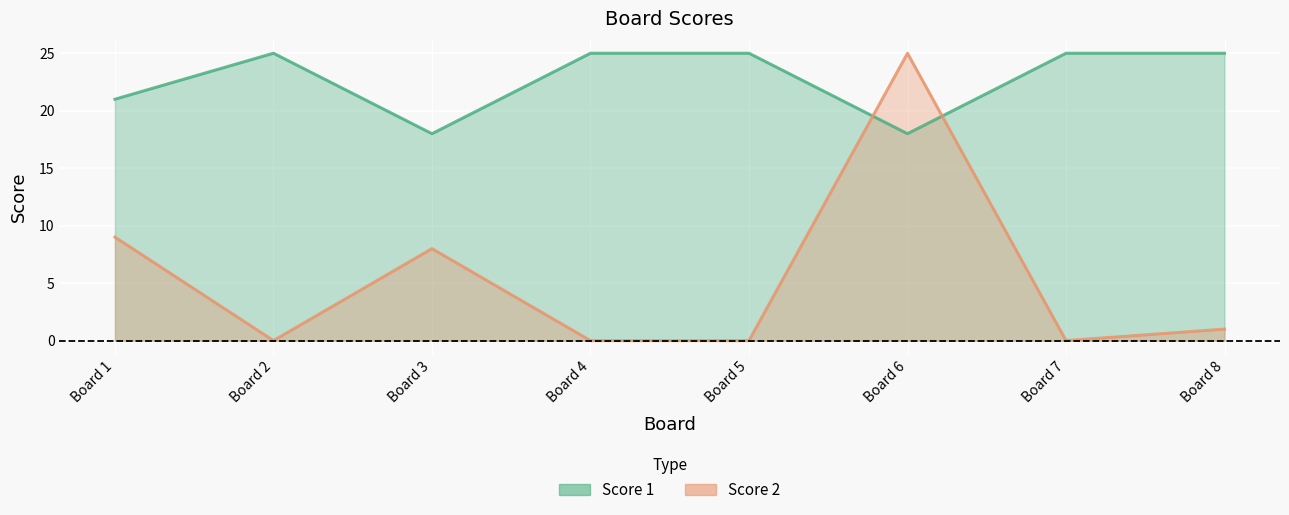

How many interior local valleys does the Score 2 series have?

2